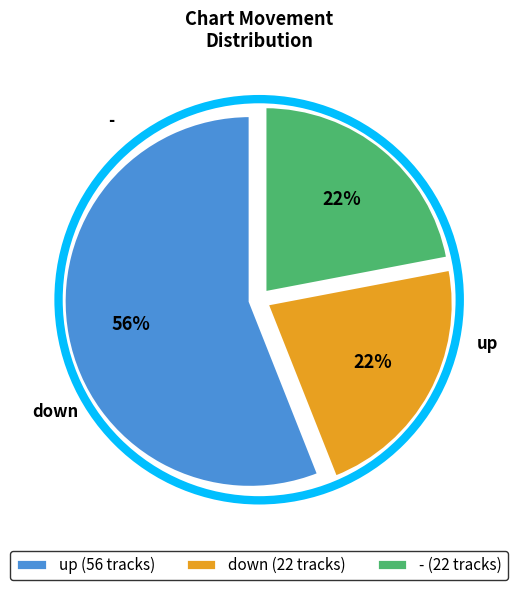

Which has a higher value, up (56 tracks) or down (22 tracks)?

up (56 tracks)